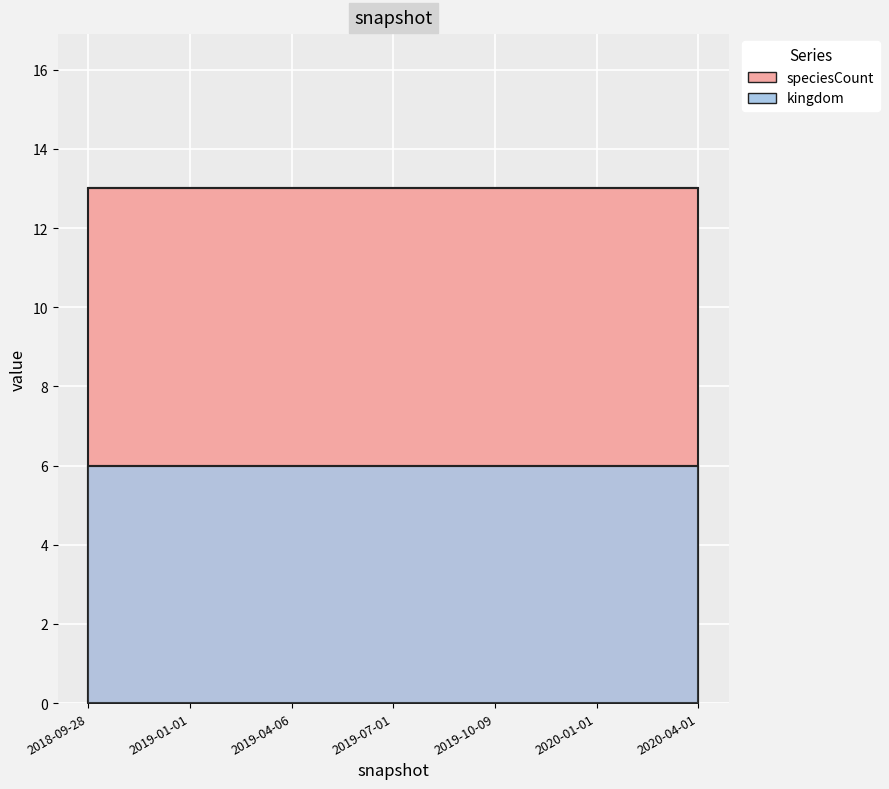

What is the label of the 1st point from the left?

2018-09-28